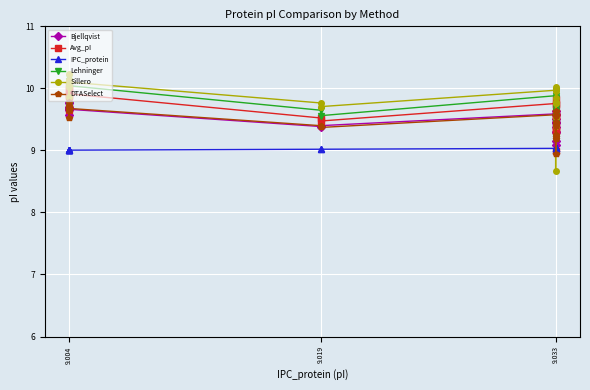

At which category does Bjellqvist reach its first local peak?

9.004